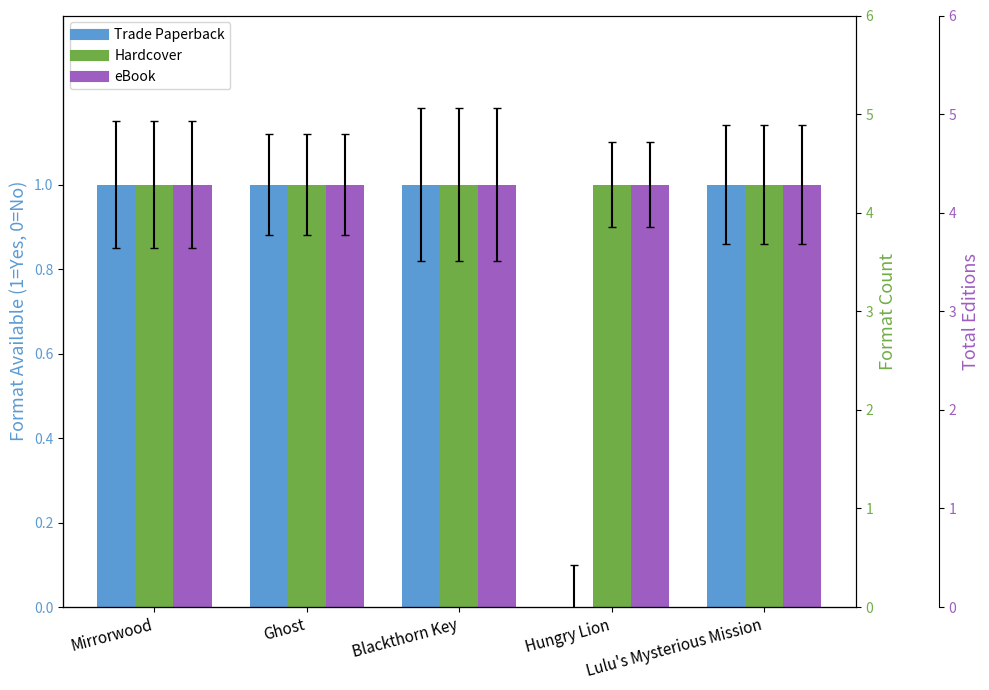

Reading right to left, list all the values displayed in this chart.

Trade Paperback: 1	0	1	1	1
Hardcover: 1	1	1	1	1
eBook: 1	1	1	1	1